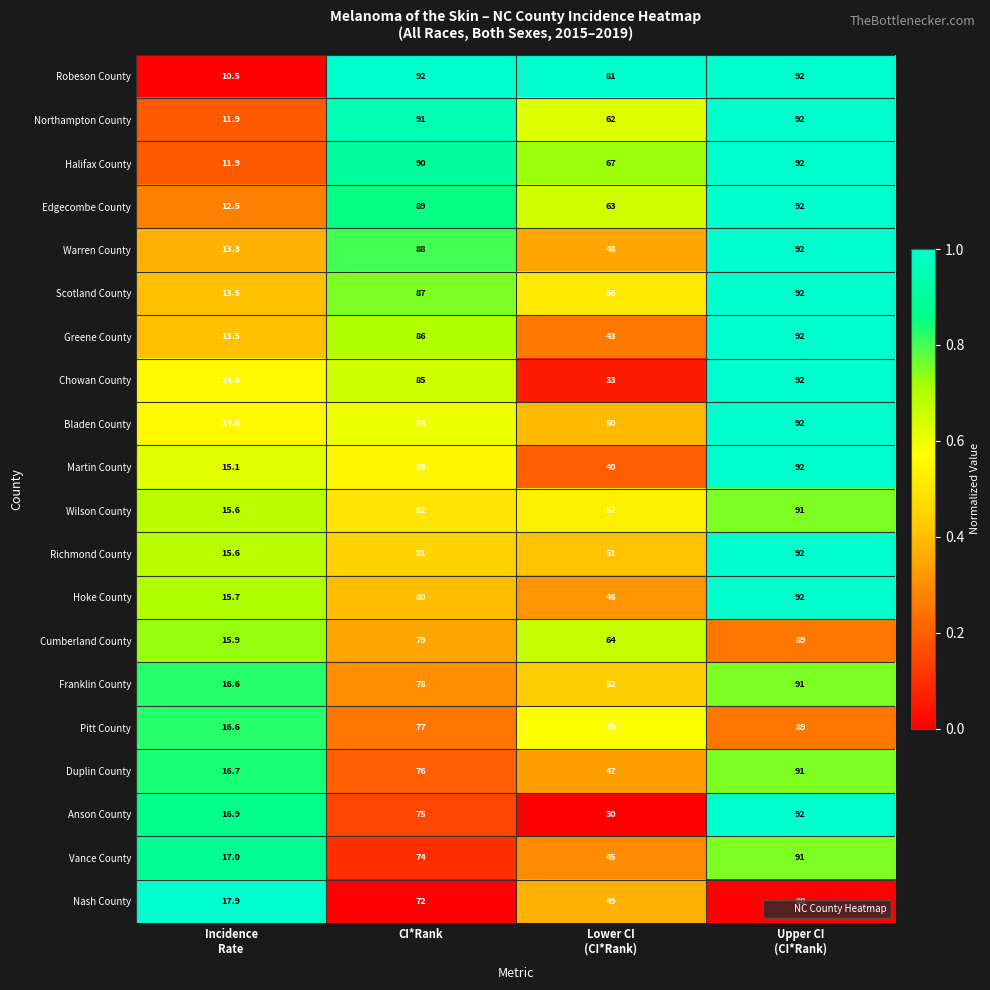

At which category is the sum across all series the highest?

Upper CI
(CI*Rank)